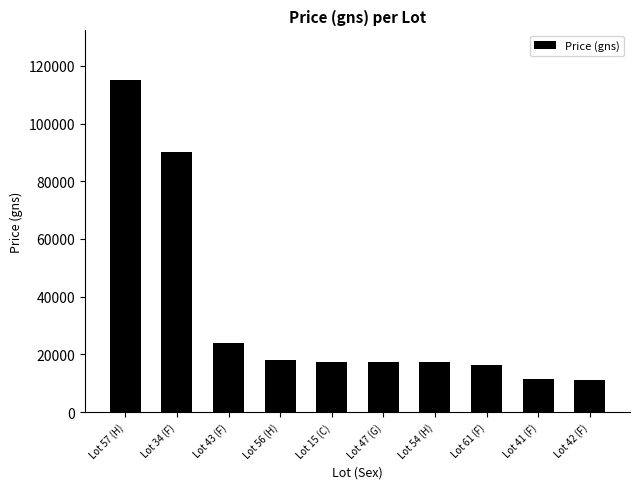

What is the sum of the values at Lot 41 (F) and Lot 54 (H)?

29000